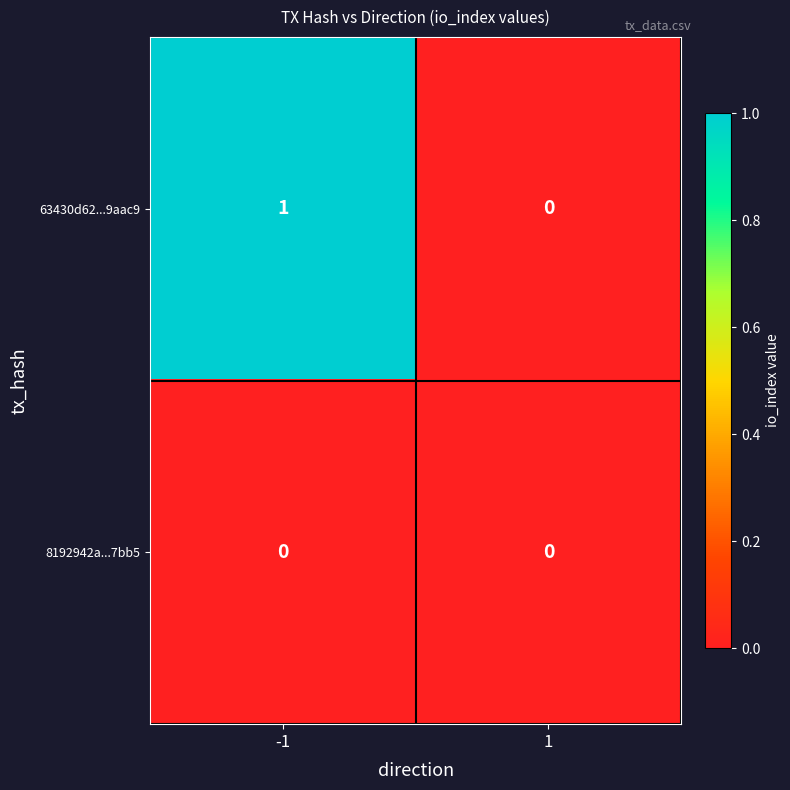

Reading left to right, extract all data points from this chart.

63430d62...9aac9: -1=1	1=0
8192942a...7bb5: -1=0	1=0